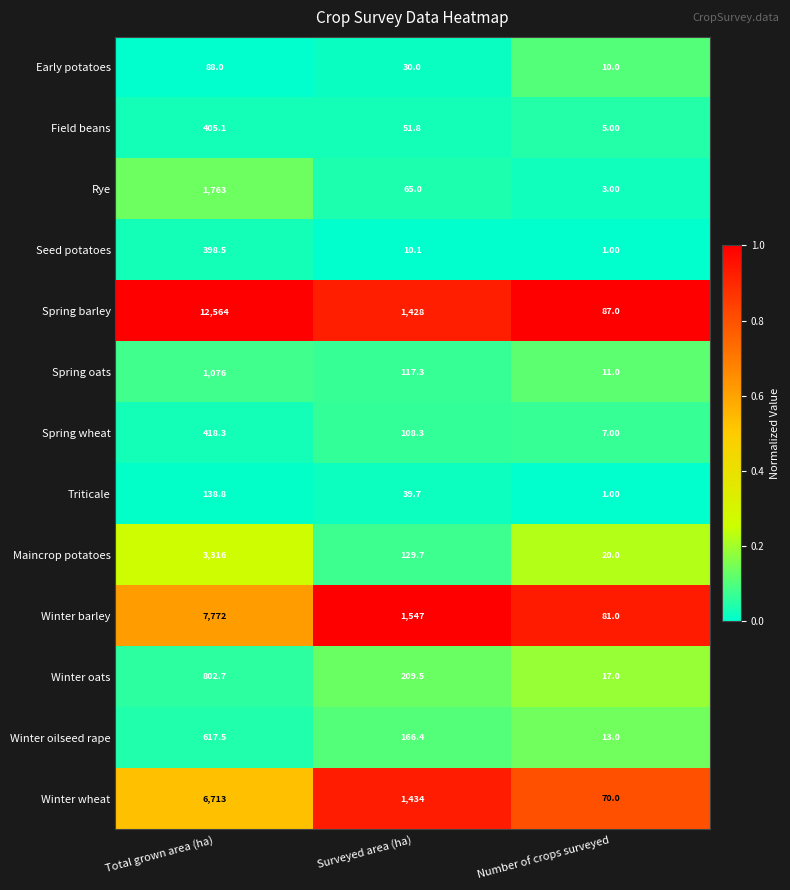

Count the number of categories in the chart.

3